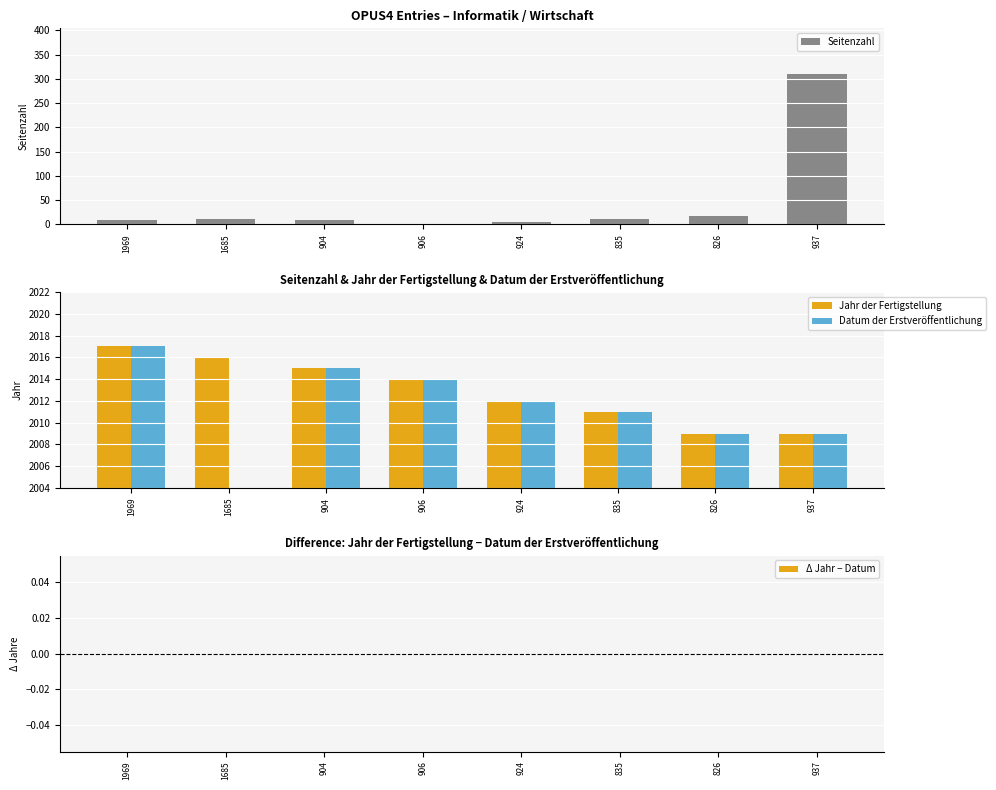

Which series has the largest range (max minus min)?

Datum der Erstveröffentlichung